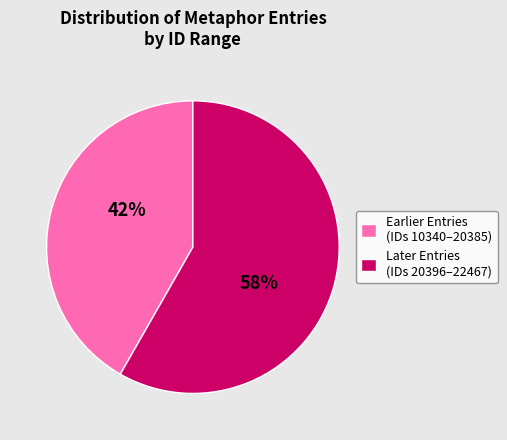

Which slice is the largest?

Later Entries (IDs 20396–22467)